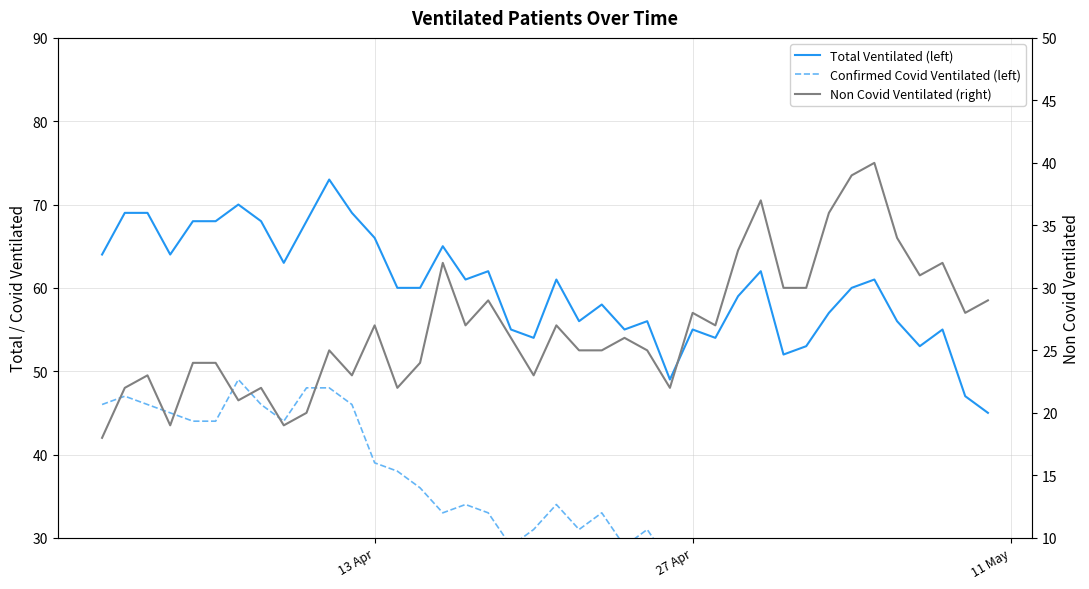

The Confirmed Covid Ventilated (left) series shows 20 at 27 Apr. True or false?

False